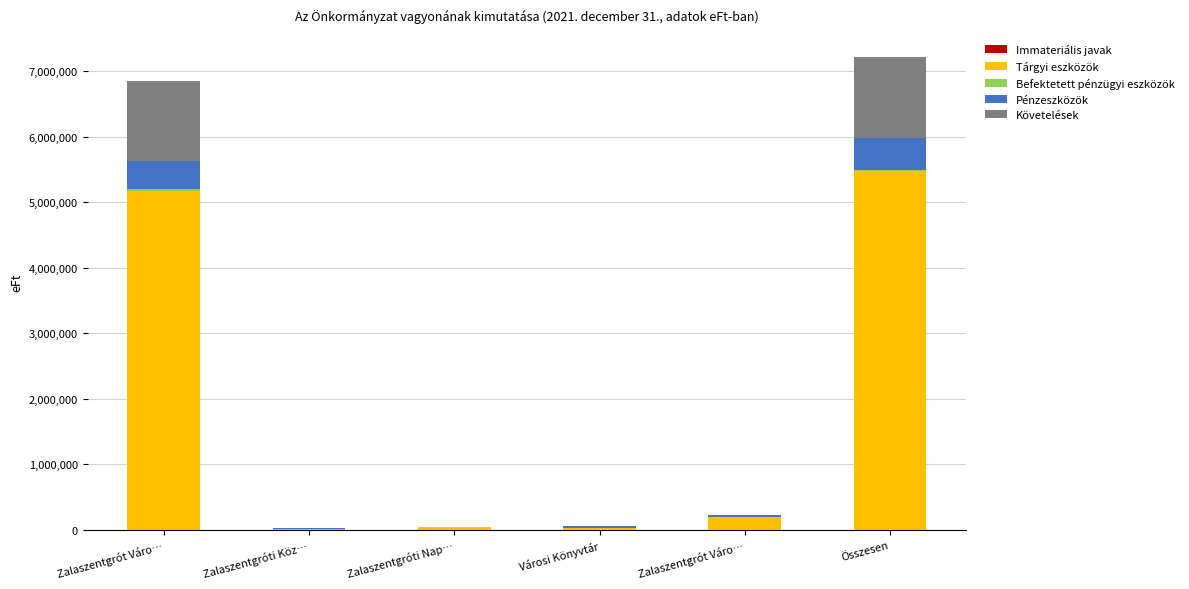

Where is Követelések nearest to the value 612196?

Zalaszentgrót Váro…